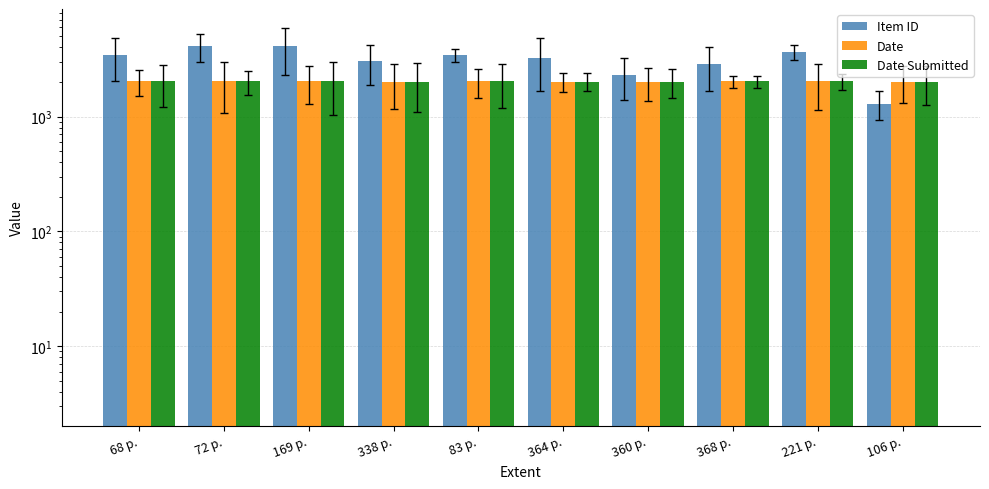

What value does the Date series have at 169 p.?

2020